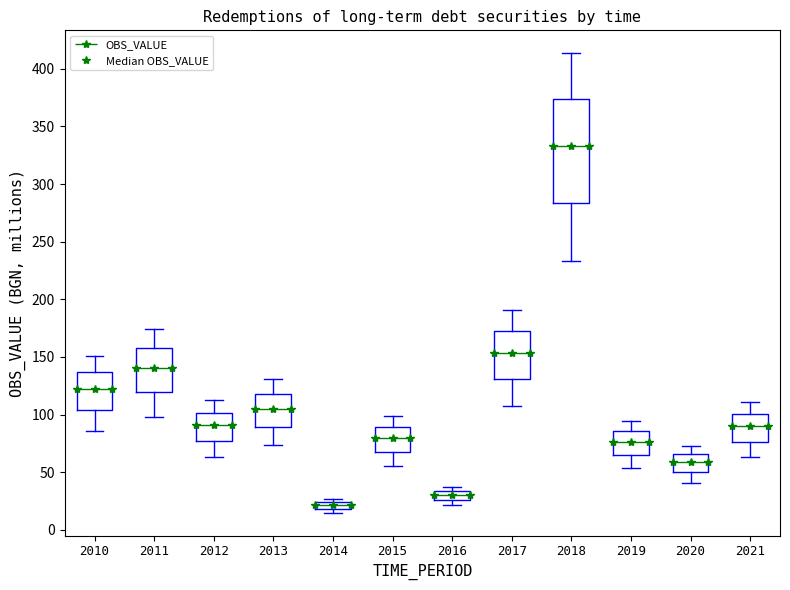

What is the difference between the maximum and second lowest values?

303.2